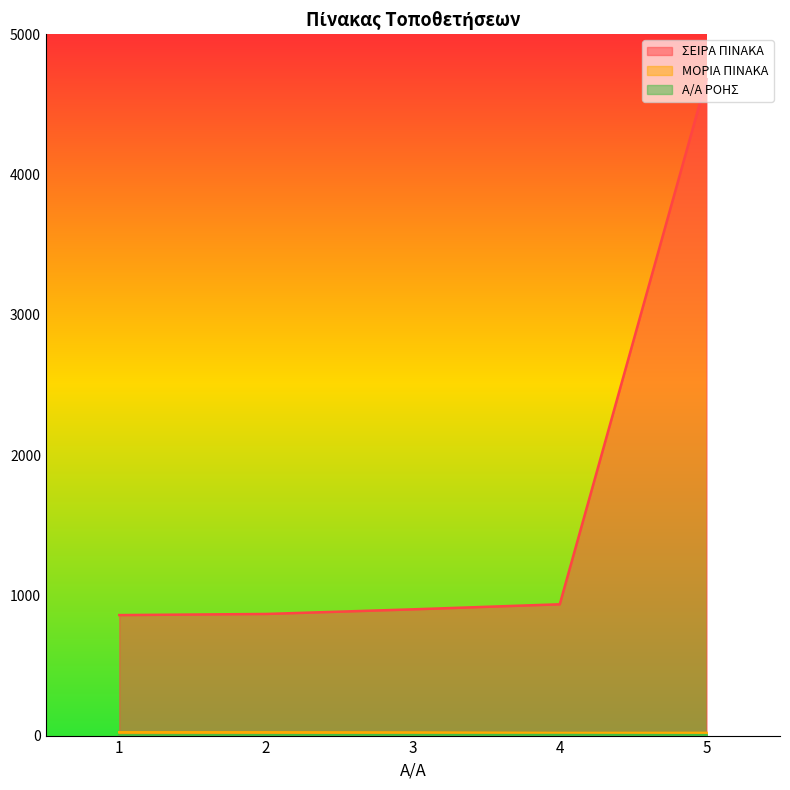

List the series in order of their peak value, highest first.

ΣΕΙΡΑ ΠΙΝΑΚΑ, ΜΟΡΙΑ ΠΙΝΑΚΑ, Α/Α ΡΟΗΣ